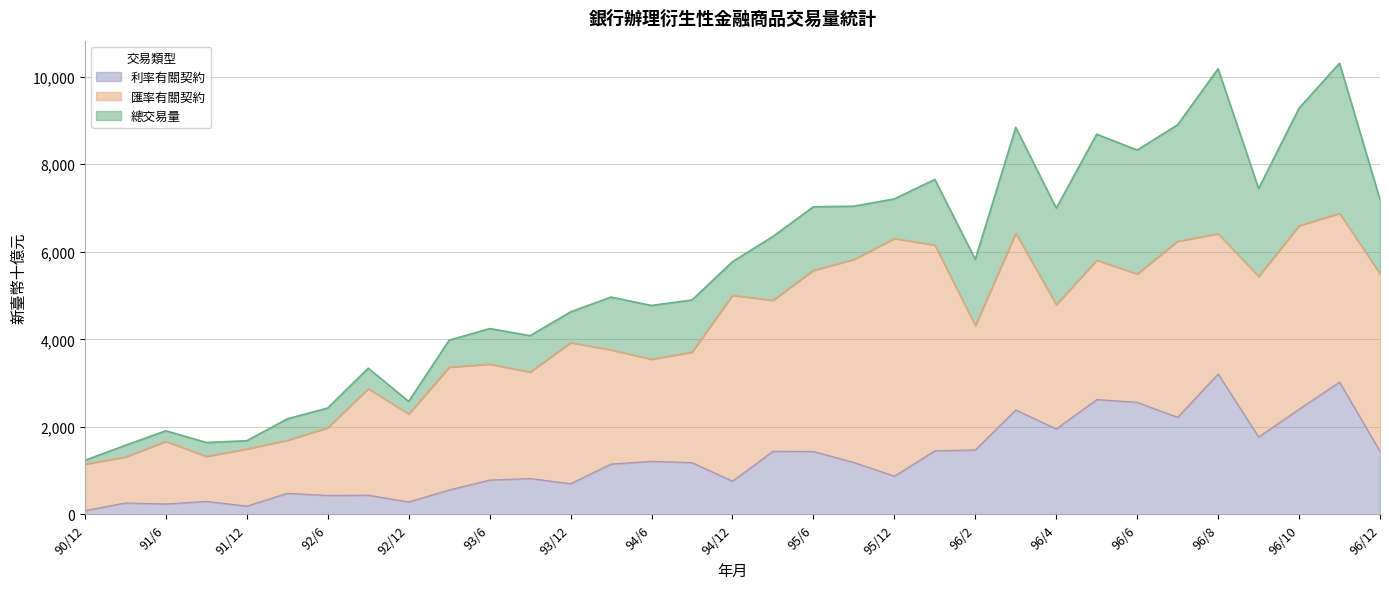

What is the difference between the highest and lowest values at 96/10?

6879.4